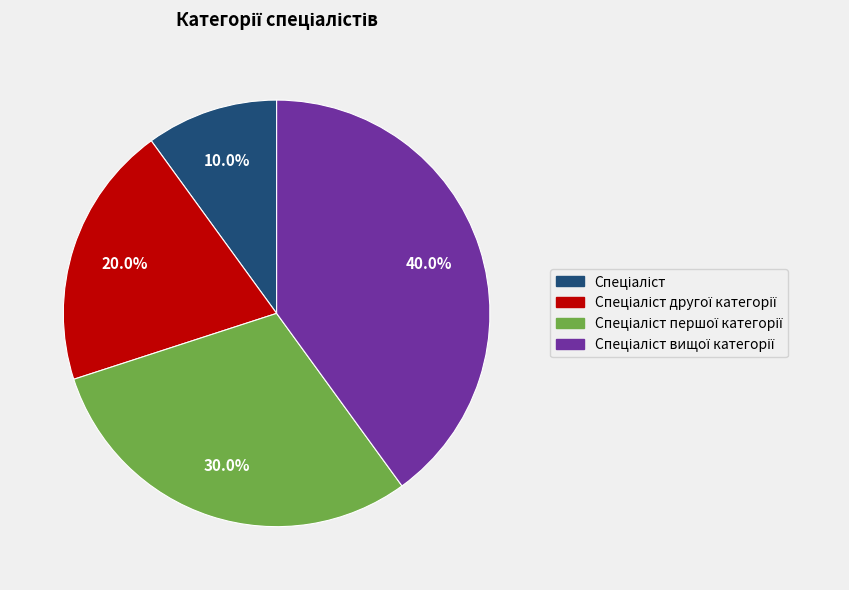

Is there a majority slice in this chart?

No